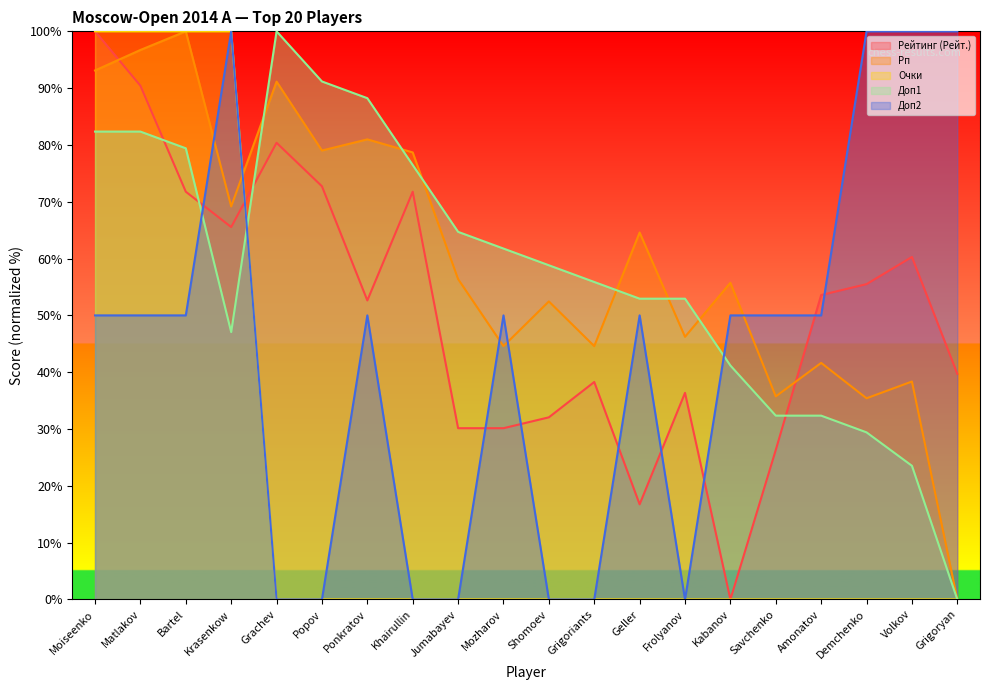

Which category has the lowest value in the Рп series?

Grigoryan